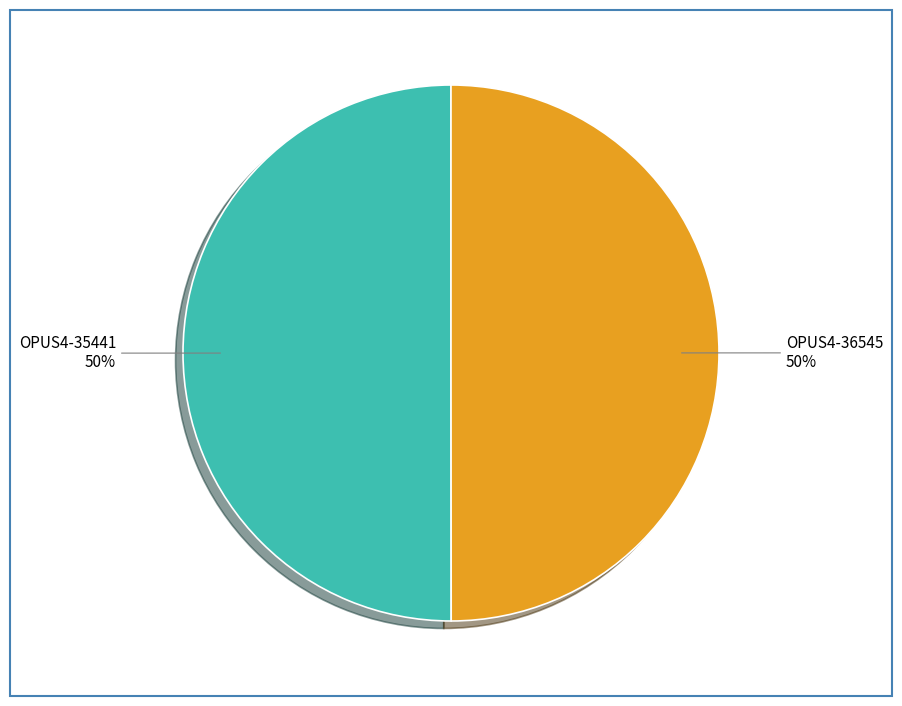

Do OPUS4-35441 and OPUS4-36545 together represent more than half of the pie?

Yes